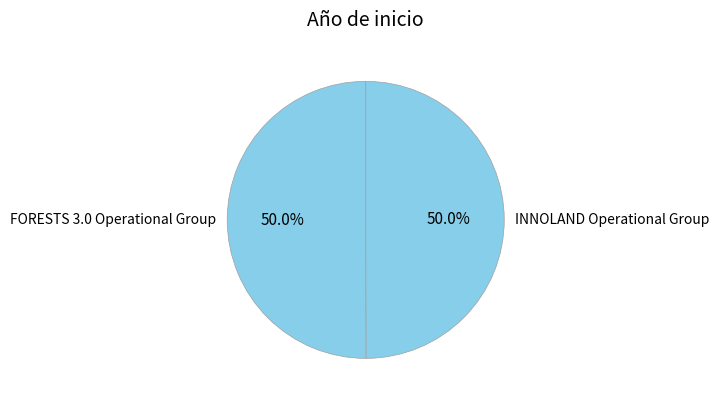

What is the ratio of the value at FORESTS 3.0 Operational Group to the value at INNOLAND Operational Group?

1.0